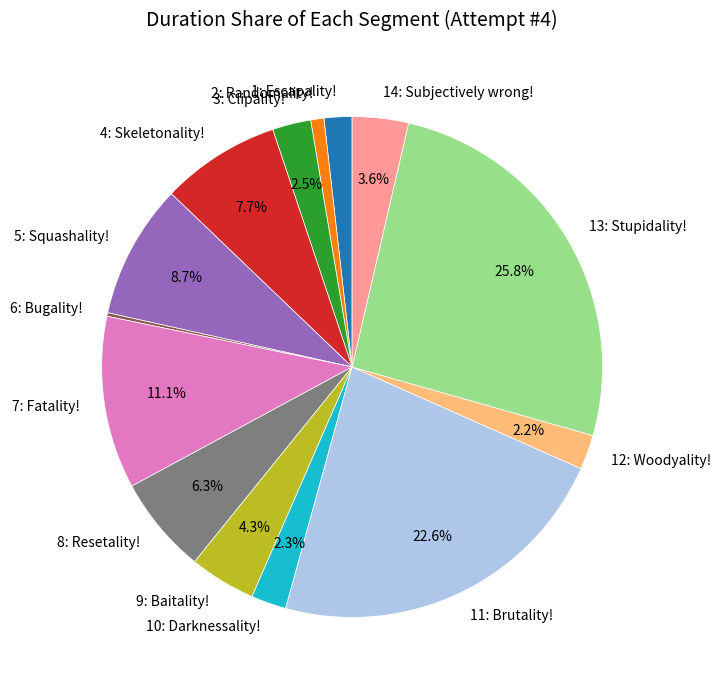

Which slice is the largest?

13: Stupidality!